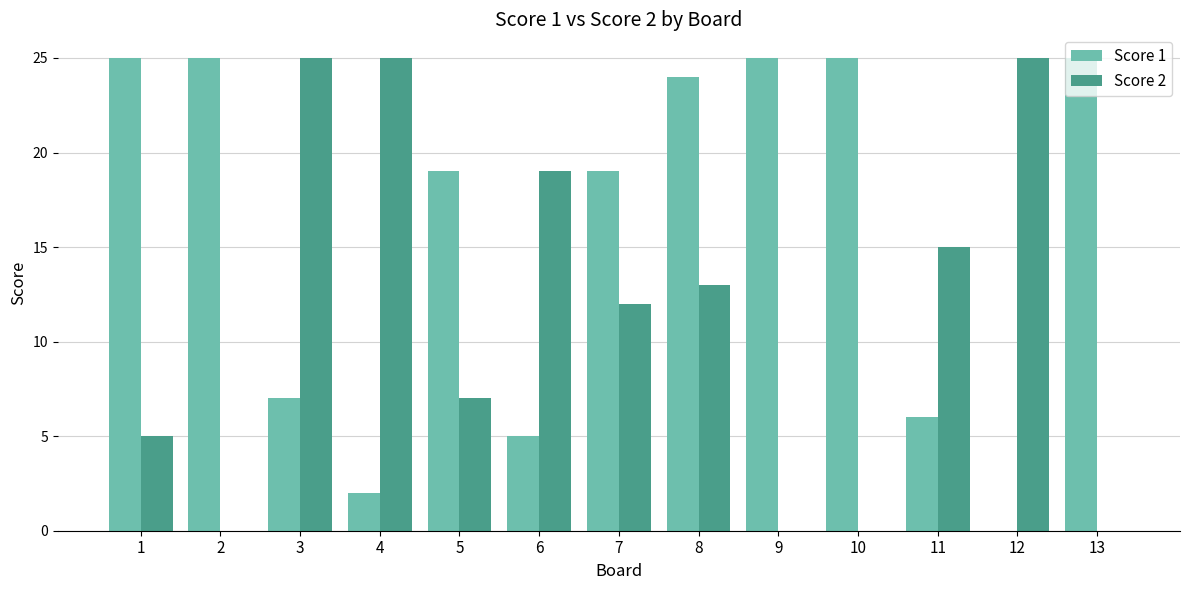

The Score 1 series shows 25 at 2. True or false?

True